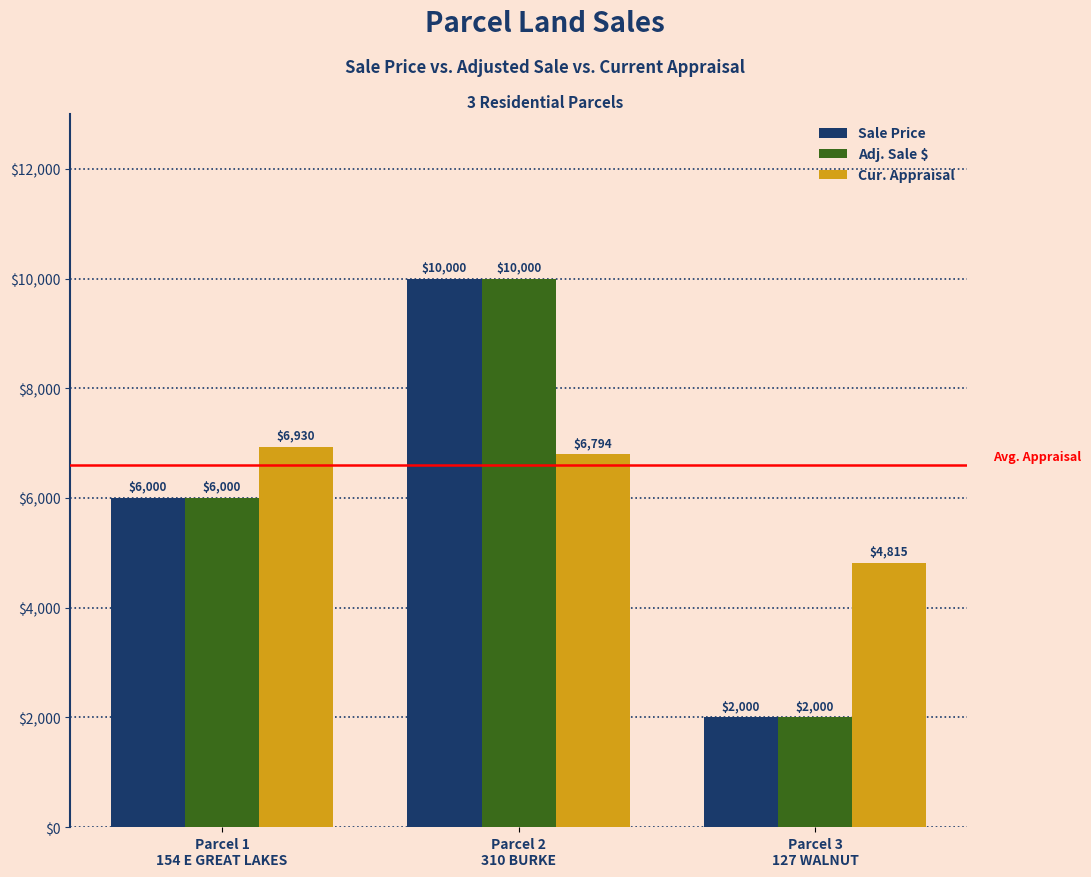

How many Sale Price values are between 2000 and 10000?

3